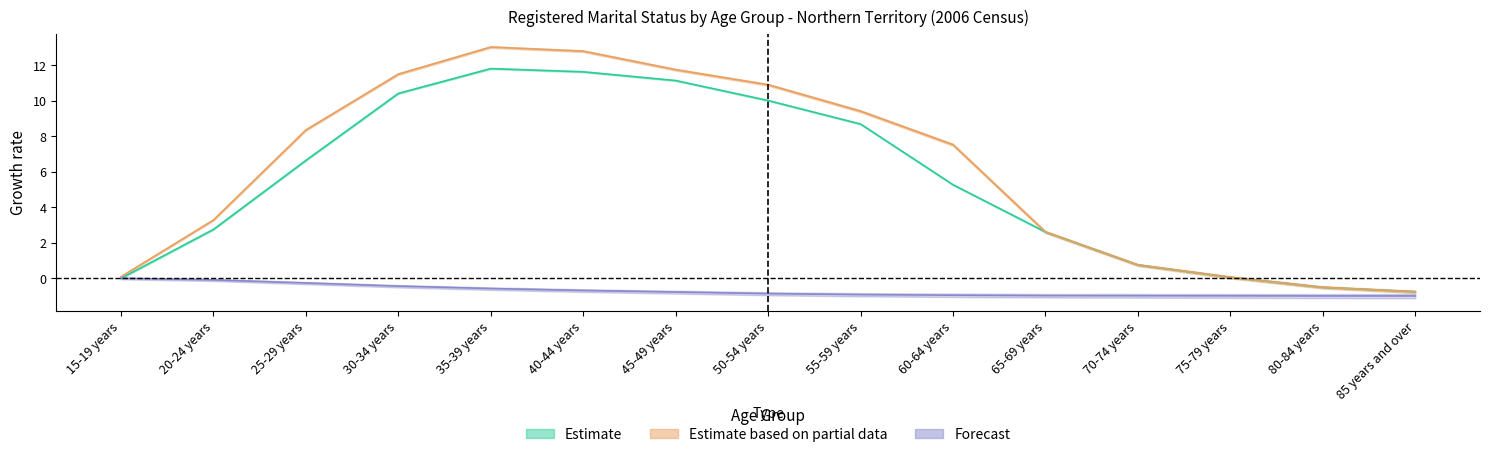

What is the label of the 13th point from the left?

75-79 years